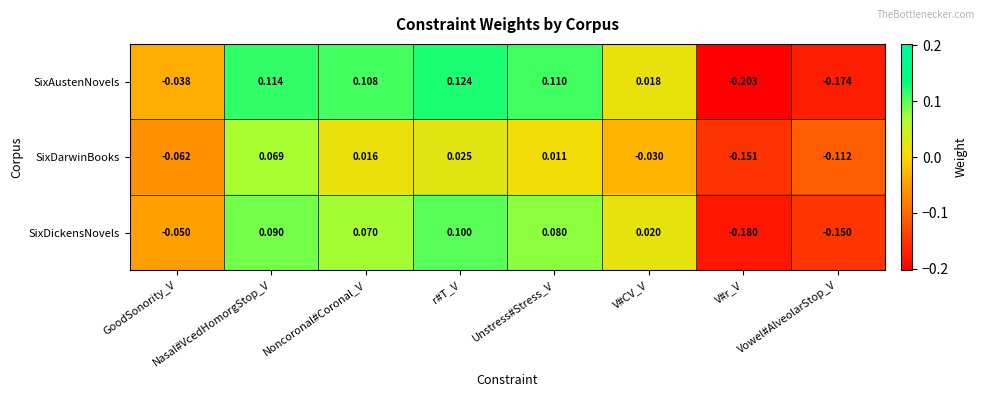

Rank the series at Unstress#Stress_V from lowest to highest value.

SixDarwinBooks, SixDickensNovels, SixAustenNovels